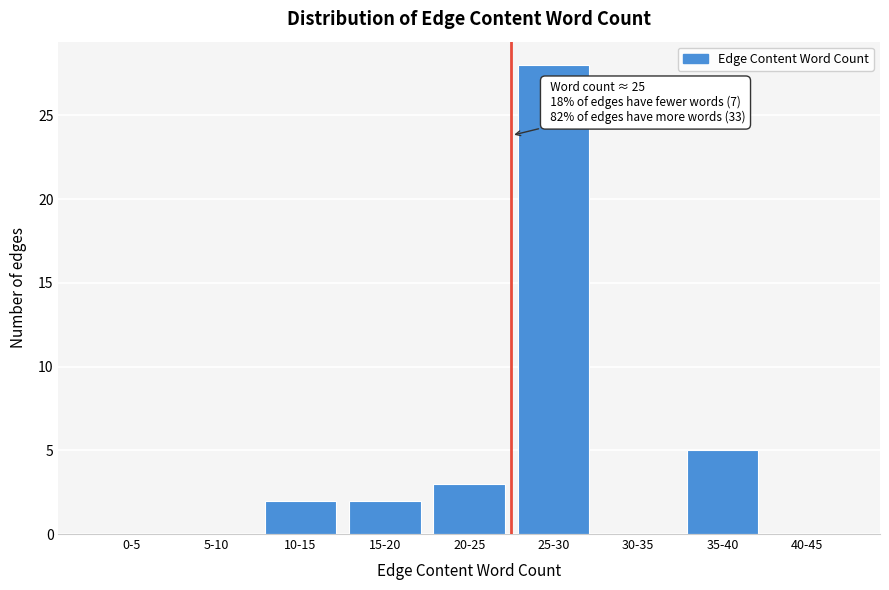

Reading left to right, list all the values displayed in this chart.

0-5=0	5-10=0	10-15=2	15-20=2	20-25=3	25-30=28	30-35=0	35-40=5	40-45=0